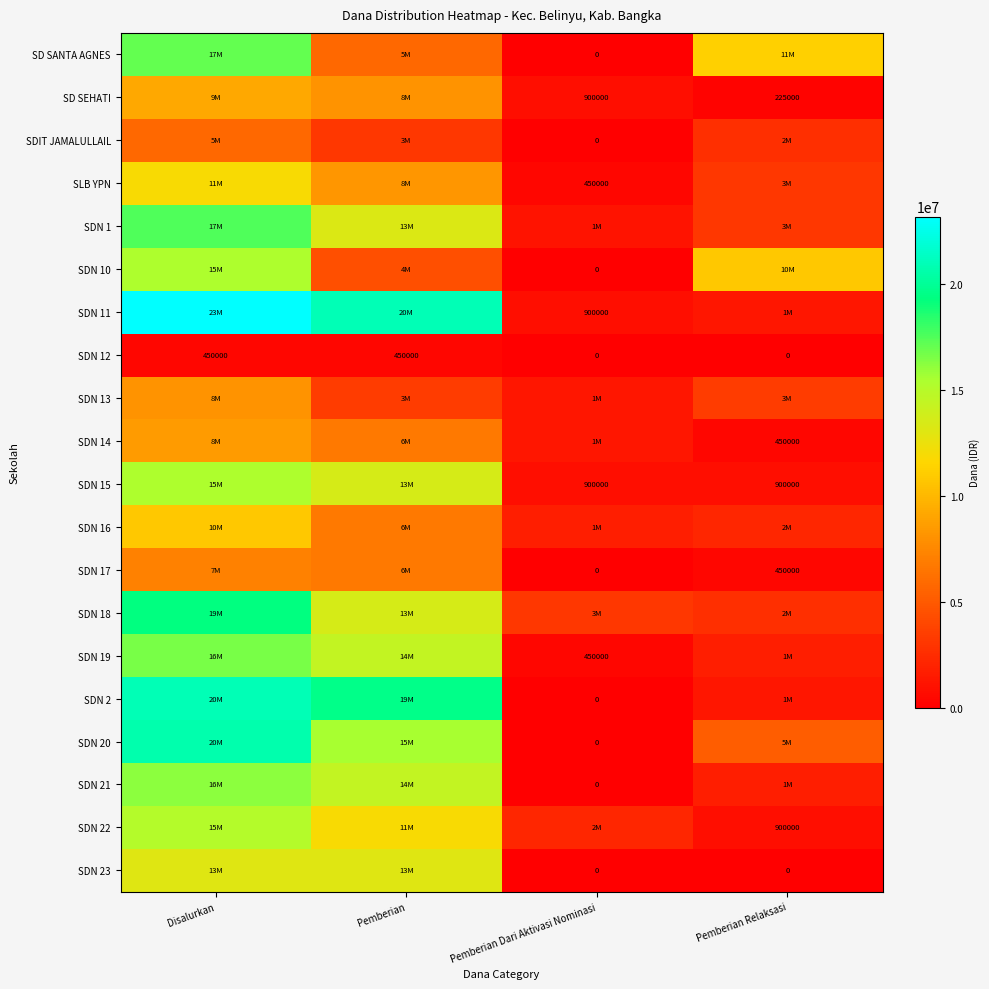

Between Pemberian and Pemberian Relaksasi, which series saw the biggest shift?

SDN 11